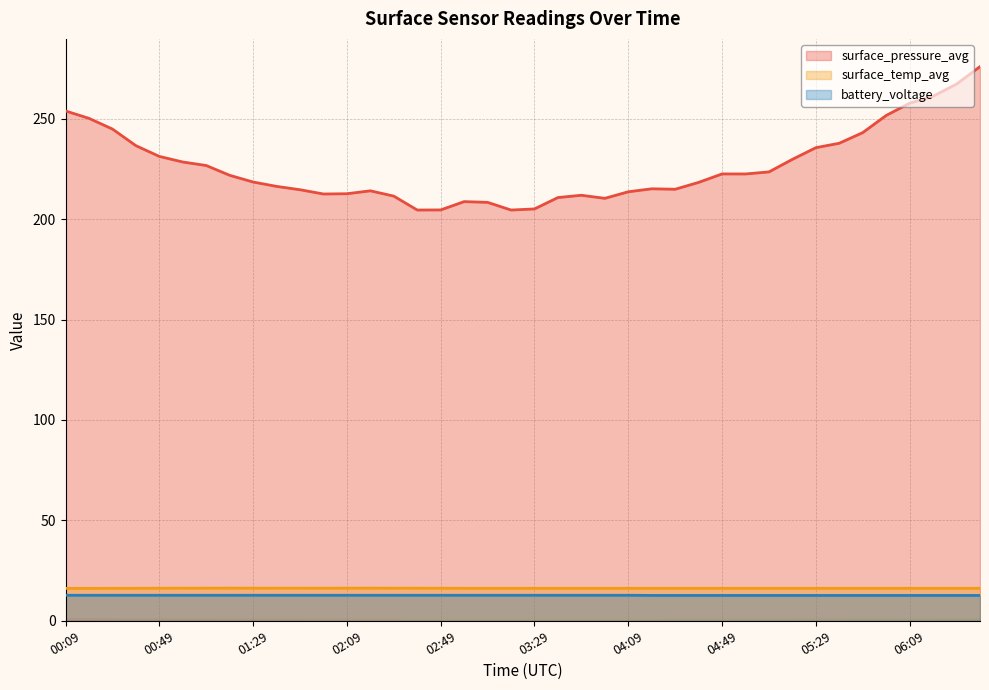

Reading right to left, transcribe all the data shown in this chart.

surface_pressure_avg: 06:39=275.9	06:29=267.2	06:19=261.1	06:09=257.7	05:59=251.6	05:49=243.1	05:39=237.7	05:29=235.5	05:19=229.7	05:09=223.5	04:59=222.5	04:49=222.5	04:39=218.3	04:29=214.8	04:19=215.1	04:09=213.6	03:59=210.3	03:49=211.8	03:39=210.7	03:29=205.0	03:19=204.5	03:09=208.3	02:59=208.7	02:49=204.6	02:39=204.5	02:29=211.4	02:19=214.1	02:09=212.6	01:59=212.5	01:49=214.6	01:39=216.3	01:29=218.4	01:19=221.8	01:09=226.7	00:59=228.4	00:49=231.2	00:39=236.6	00:29=244.8	00:19=250.1	00:09=253.8
surface_temp_avg: 06:39=16.2	06:29=16.2	06:19=16.2	06:09=16.2	05:59=16.2	05:49=16.2	05:39=16.2	05:29=16.2	05:19=16.2	05:09=16.2	04:59=16.2	04:49=16.2	04:39=16.2	04:29=16.2	04:19=16.2	04:09=16.2	03:59=16.2	03:49=16.2	03:39=16.2	03:29=16.2	03:19=16.2	03:09=16.2	02:59=16.2	02:49=16.2	02:39=16.2	02:29=16.3	02:19=16.3	02:09=16.3	01:59=16.3	01:49=16.3	01:39=16.3	01:29=16.3	01:19=16.3	01:09=16.3	00:59=16.3	00:49=16.2	00:39=16.2	00:29=16.2	00:19=16.2	00:09=16.2
battery_voltage: 06:39=12.7	06:29=12.7	06:19=12.7	06:09=12.7	05:59=12.7	05:49=12.7	05:39=12.7	05:29=12.7	05:19=12.7	05:09=12.7	04:59=12.7	04:49=12.7	04:39=12.7	04:29=12.7	04:19=12.7	04:09=12.7	03:59=12.7	03:49=12.7	03:39=12.7	03:29=12.7	03:19=12.7	03:09=12.7	02:59=12.7	02:49=12.7	02:39=12.7	02:29=12.7	02:19=12.7	02:09=12.7	01:59=12.7	01:49=12.7	01:39=12.7	01:29=12.7	01:19=12.7	01:09=12.7	00:59=12.7	00:49=12.7	00:39=12.7	00:29=12.7	00:19=12.7	00:09=12.7